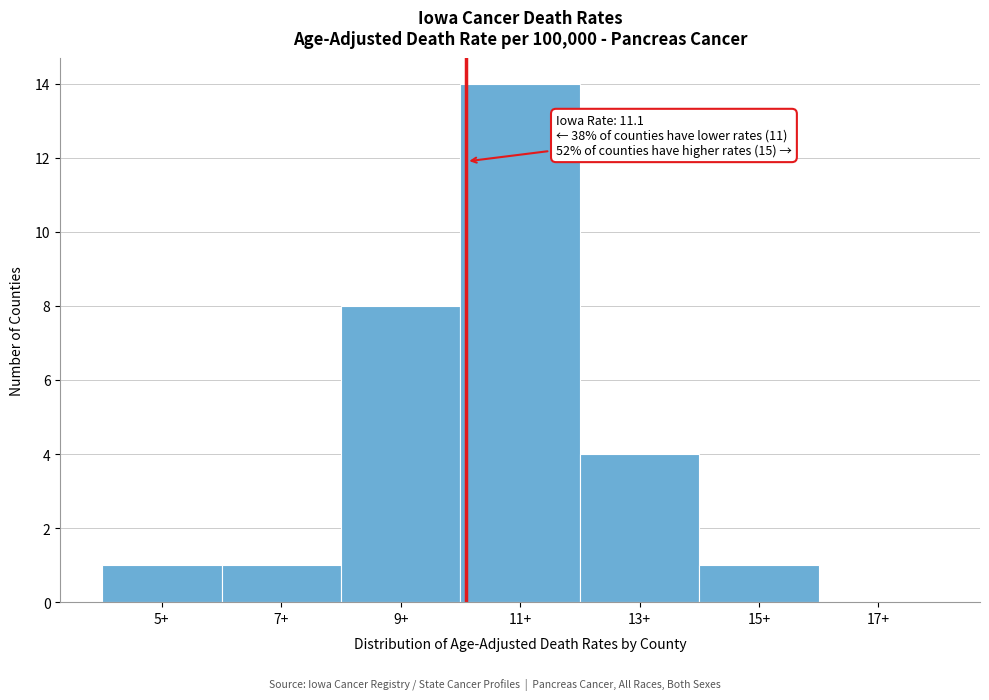

Reading left to right, transcribe all the data shown in this chart.

5+=1	7+=1	9+=8	11+=14	13+=4	15+=1	17+=0